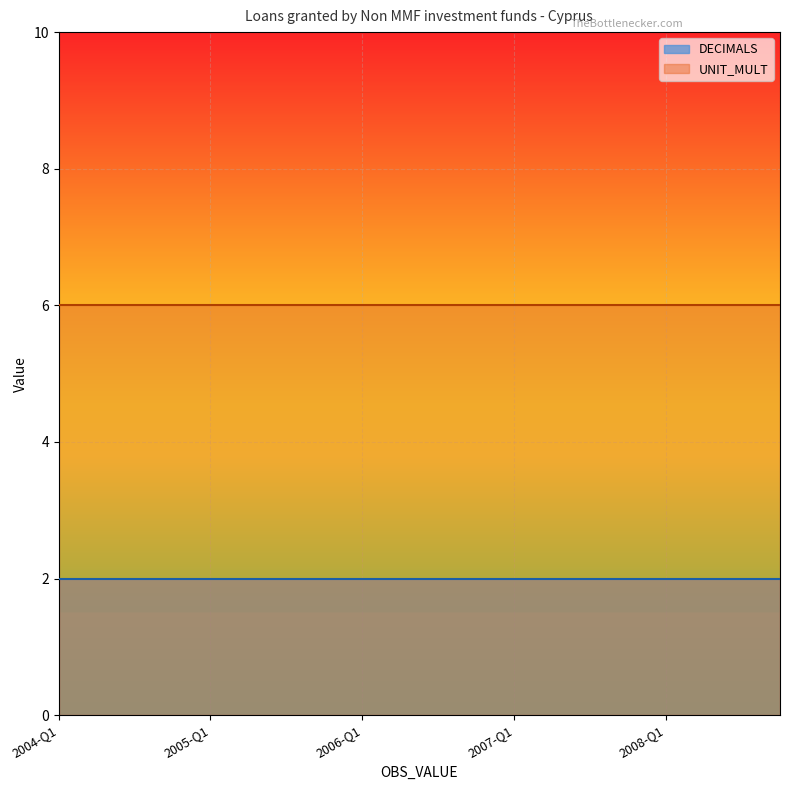

What is the greatest value displayed?

6